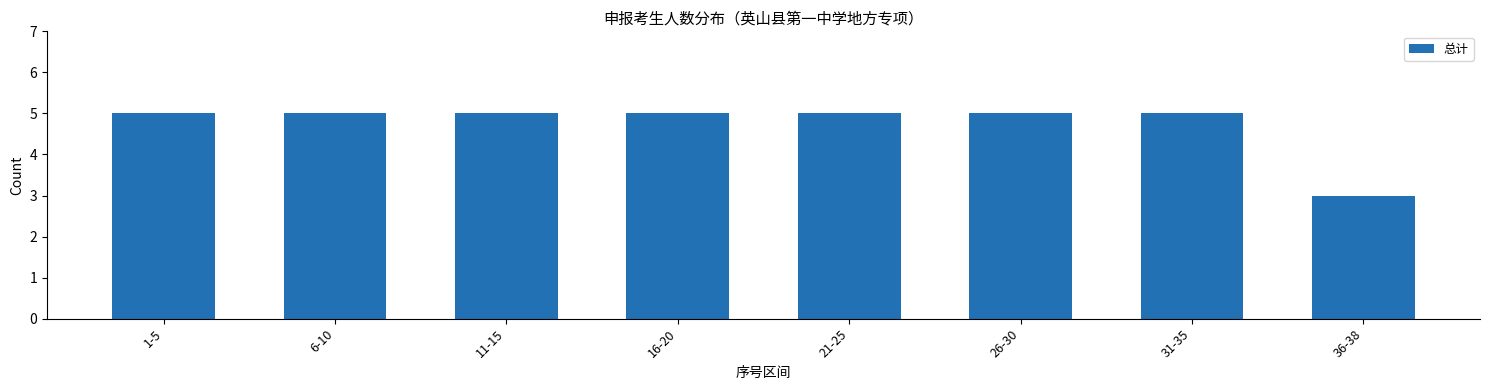

How many bars are there in total?

8